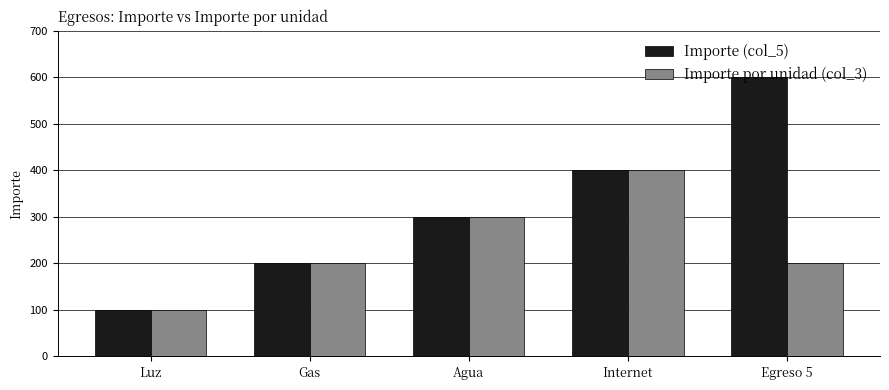

What is the sum of the Importe por unidad (col_3) values at Agua and Gas?

500